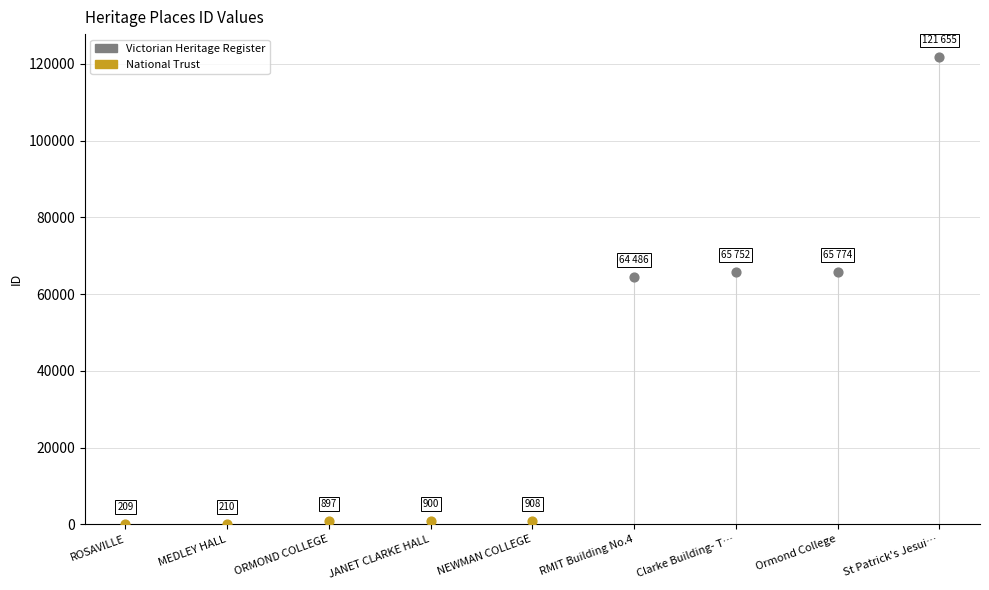

Approximately how many times larger is the value at NEWMAN COLLEGE compared to MEDLEY HALL?

4.3